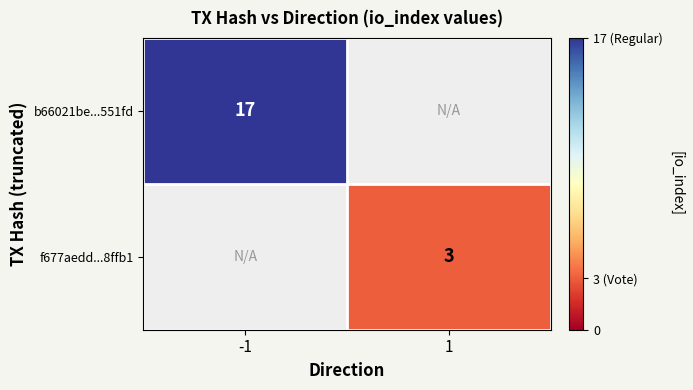

Is it true that f677aedd...8ffb1 equals 2.0 at 1?

False